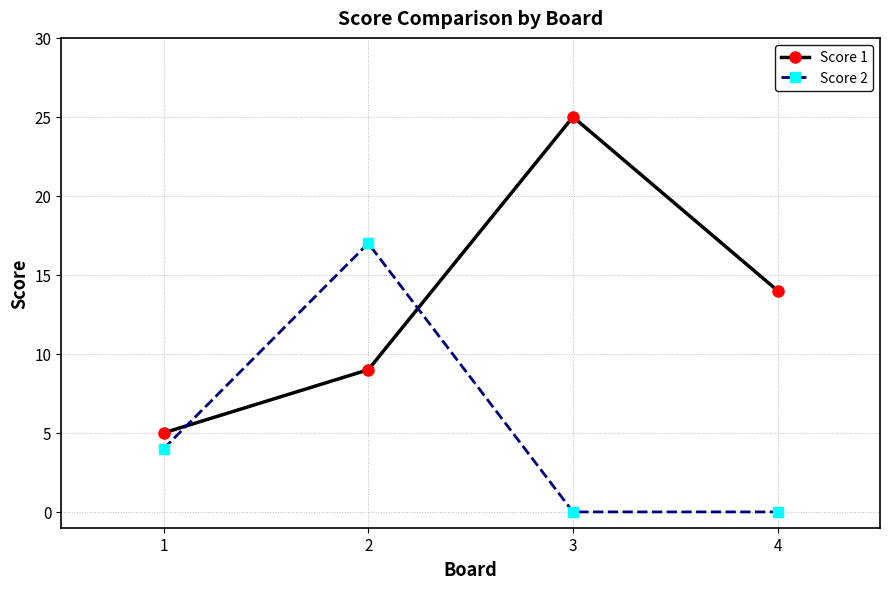

What is the difference between the Score 2 values at 3 and 1?

4